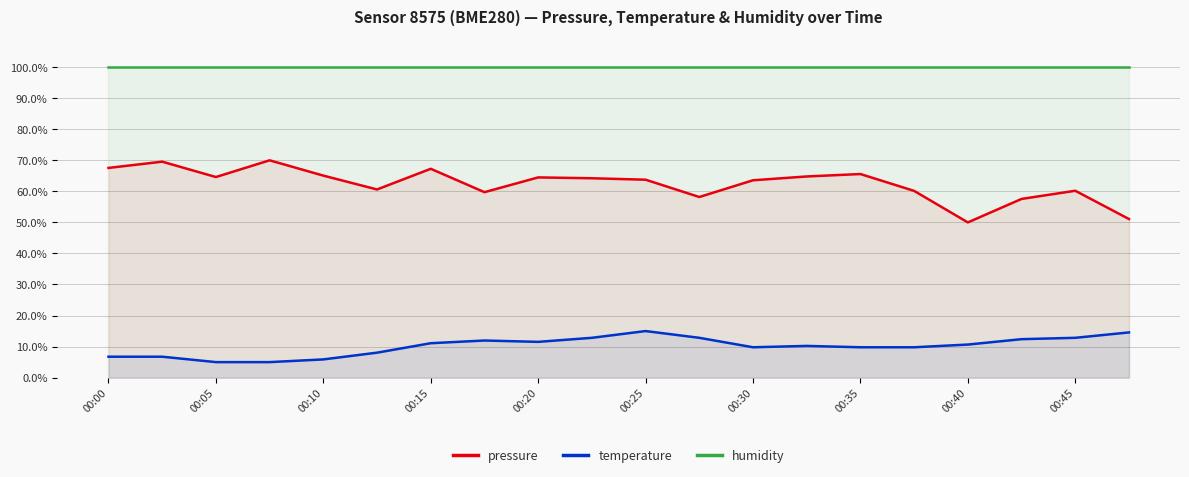

True or false: humidity and temperature intersect in this chart.

False